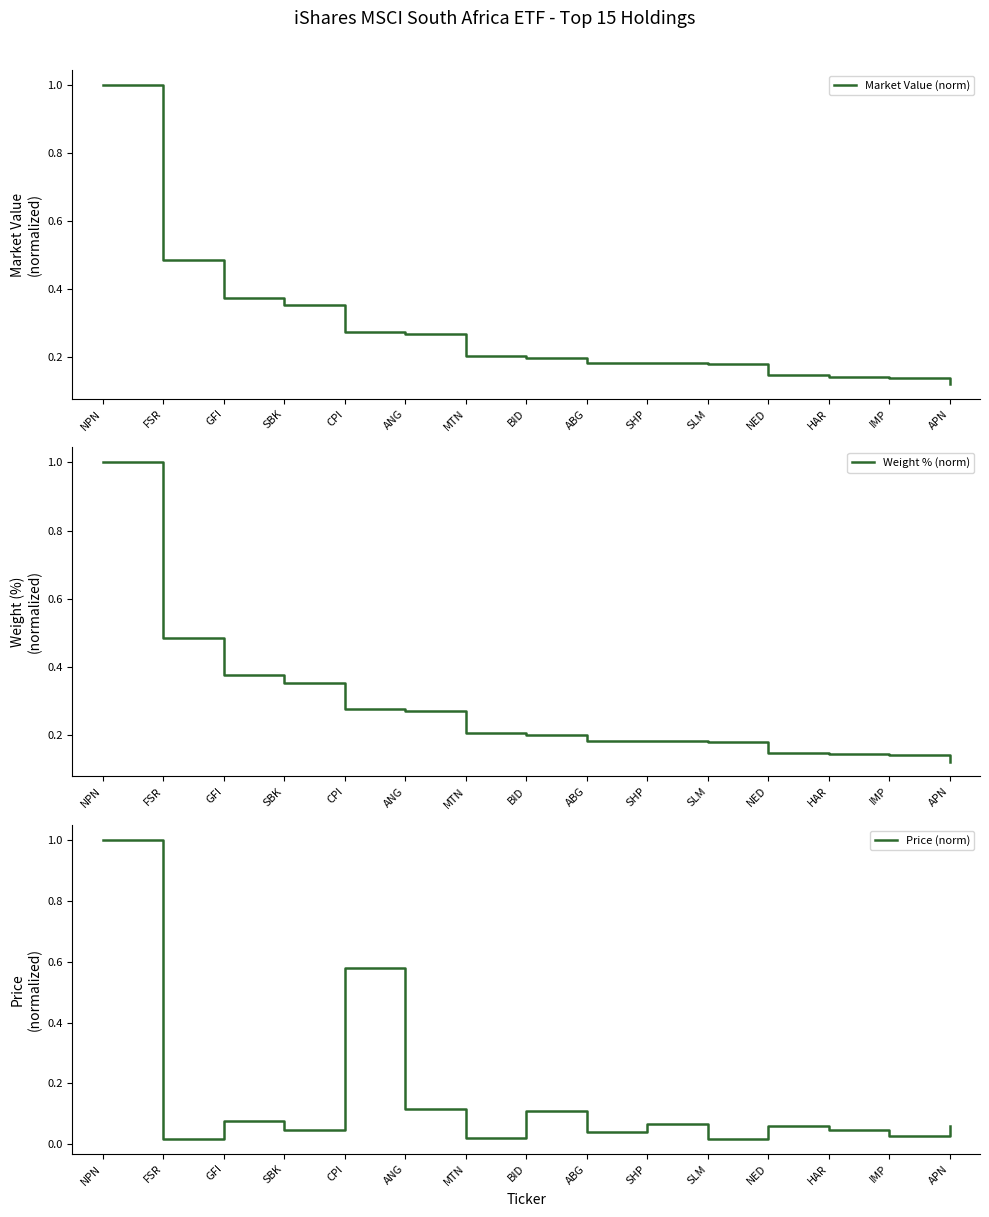

After their last crossing, which series has the higher values: Price (norm) or Weight % (norm)?

Weight % (norm)